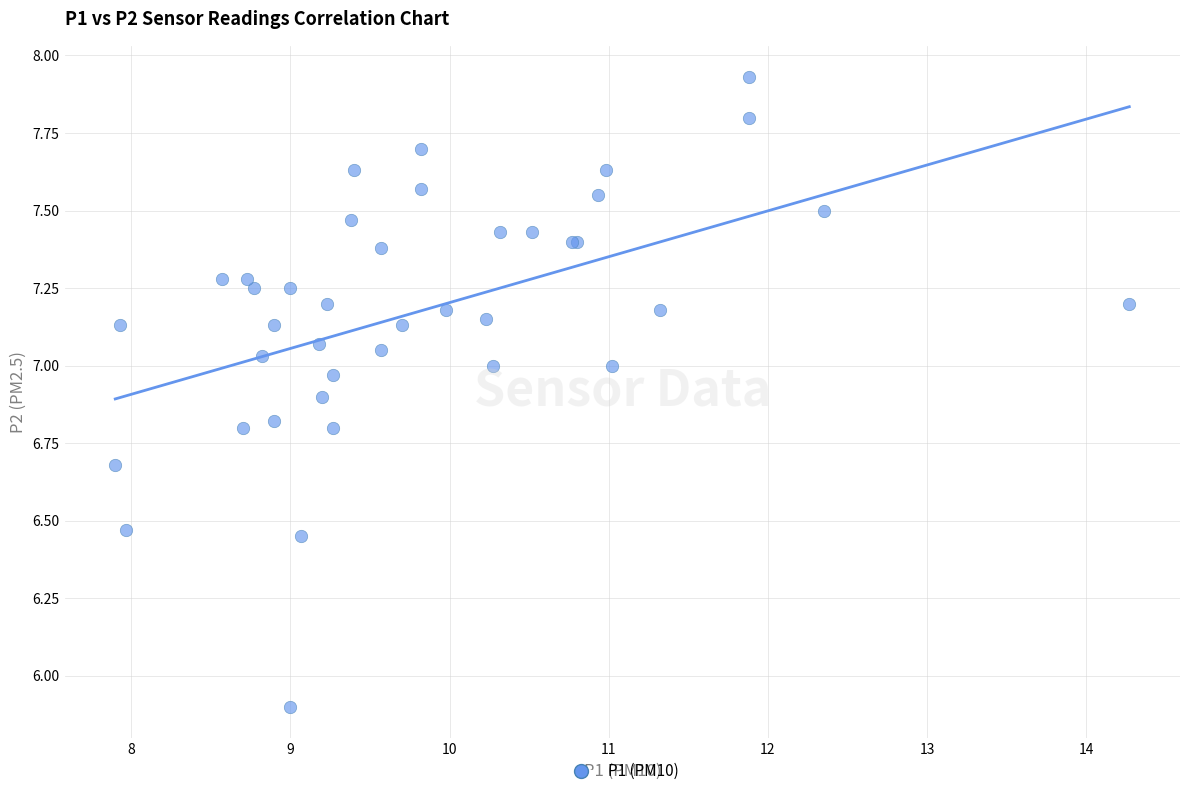

What Y value in the scatter plot is closest to 6?

5.9